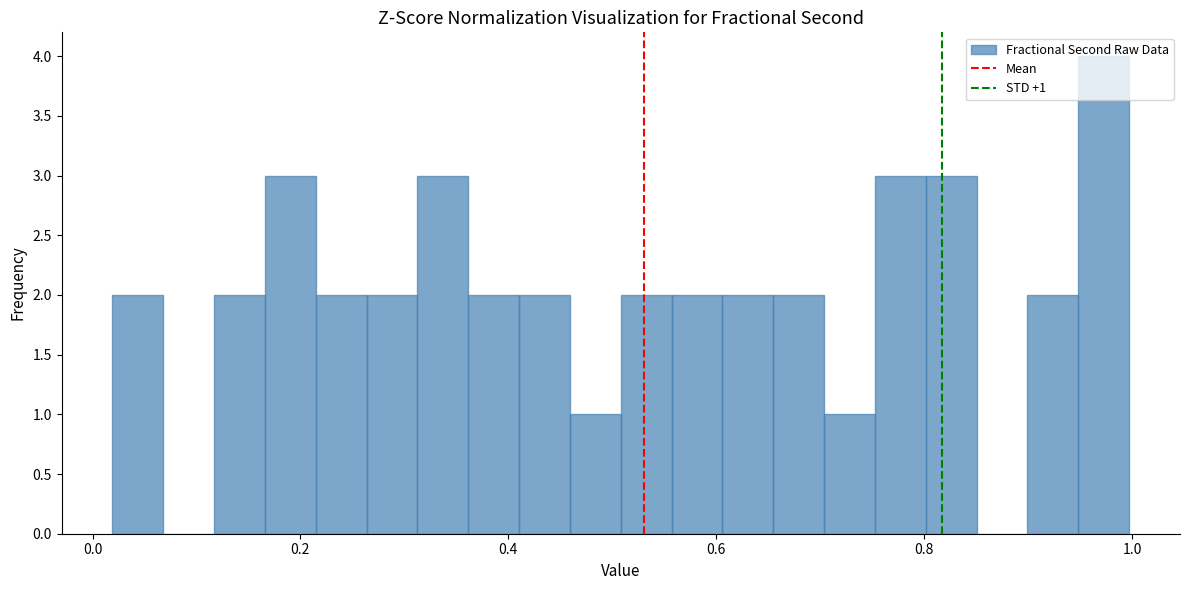

Around what value on the x-axis is the tallest bar? Give the approximate position of its centre, as read against the axis.

0.98